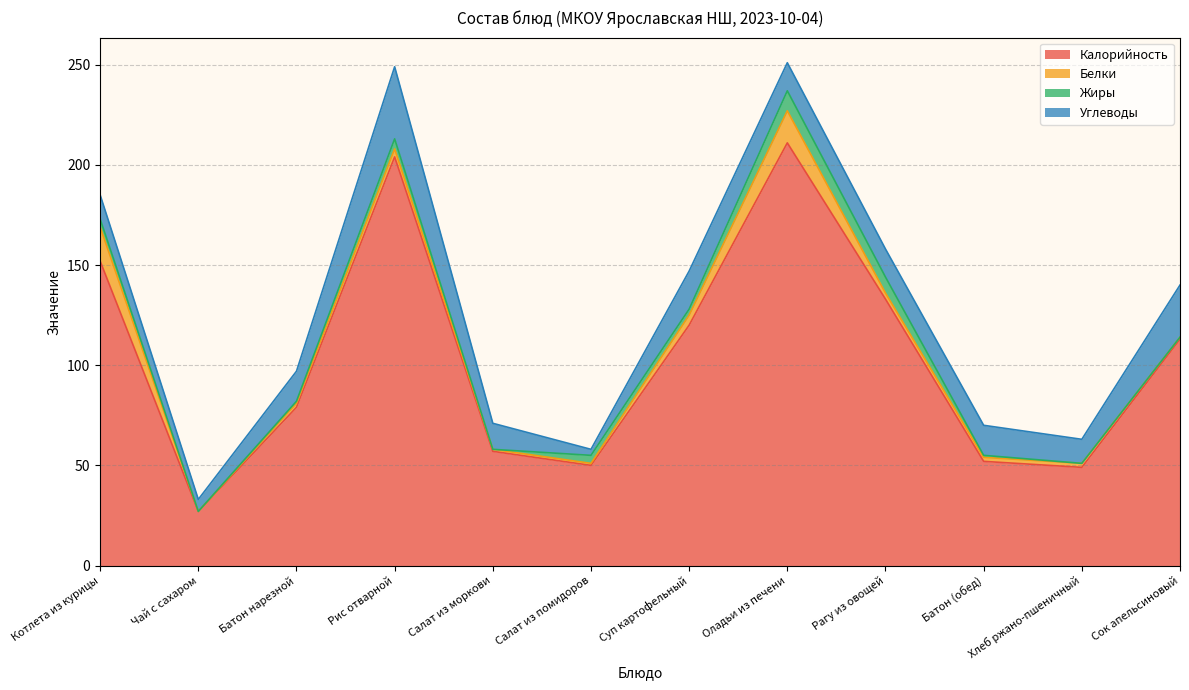

Does the chart display data point markers on the line(s)?

No